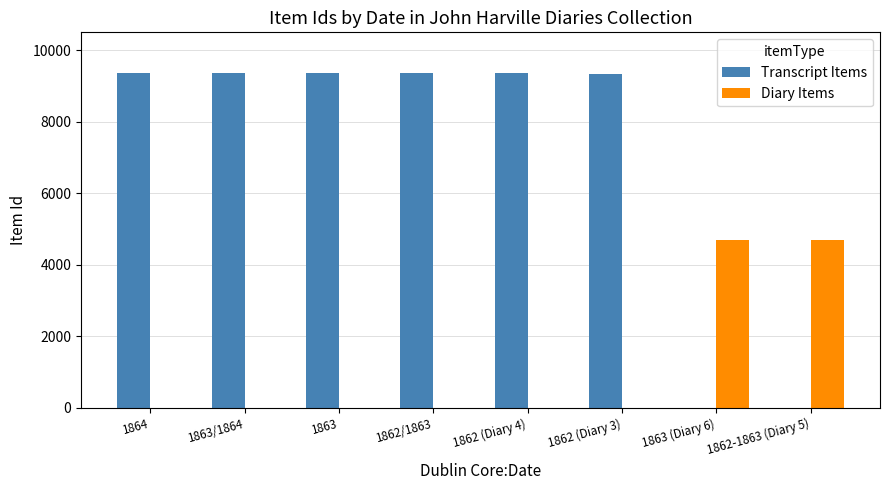

Which series has the largest total across all categories?

Transcript Items